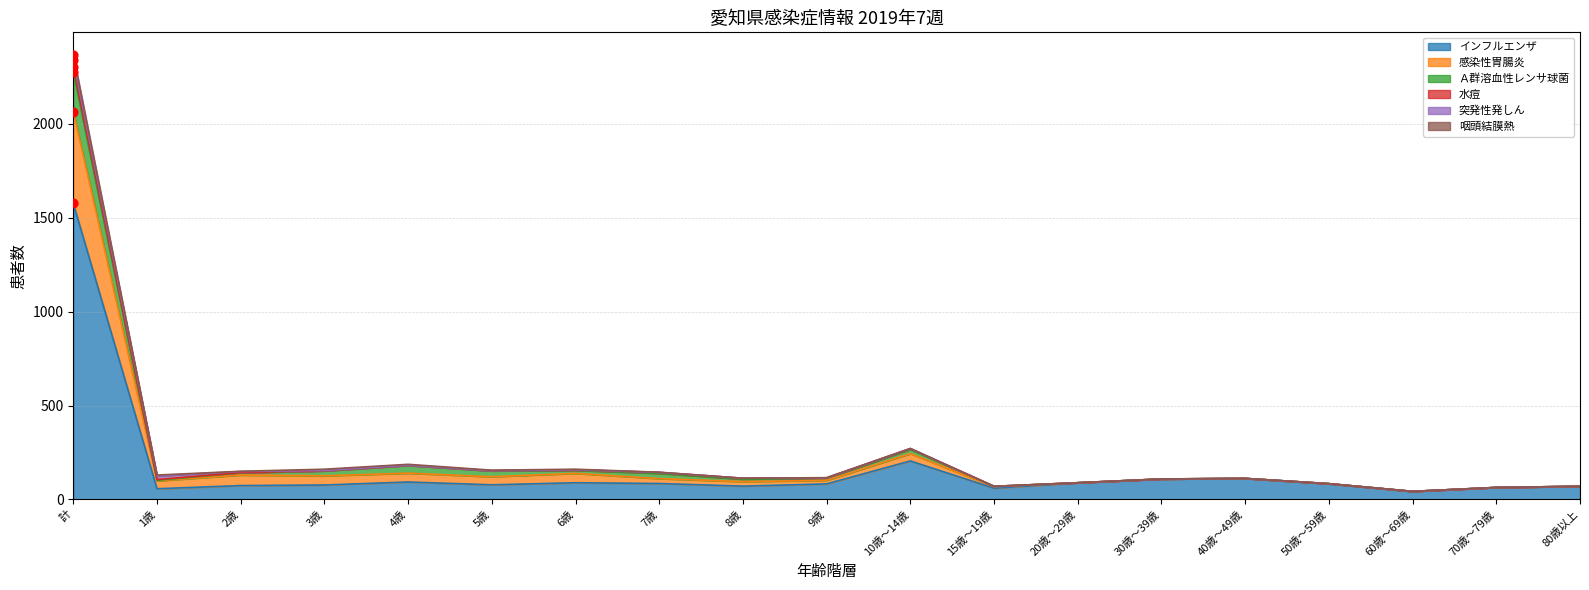

What are all the series names shown in the legend?

インフルエンザ, 感染性胃腸炎, Ａ群溶血性レンサ球菌, 水痘, 突発性発しん, 咽頭結膜熱